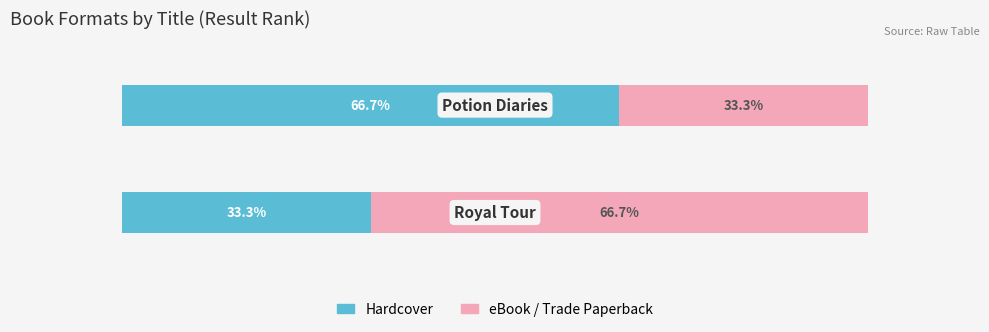

What are all the series names shown in the legend?

Hardcover, eBook / Trade Paperback